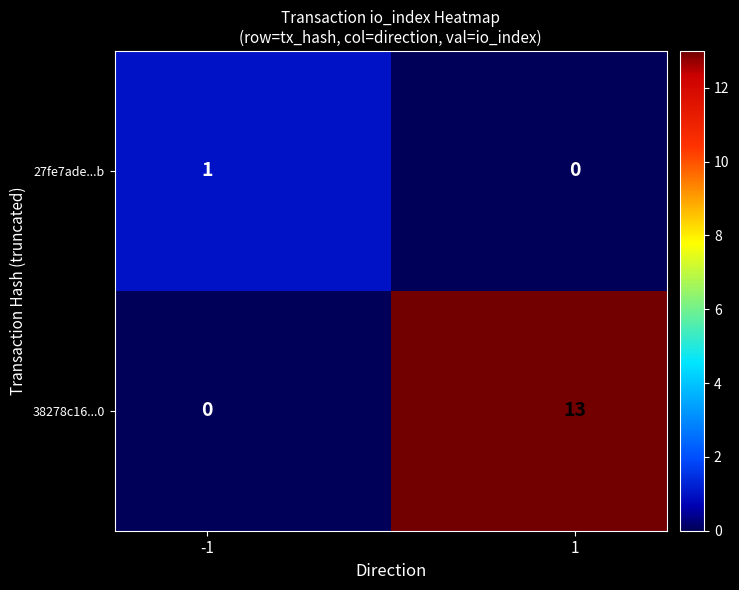

What is the maximum value shown in the chart?

13